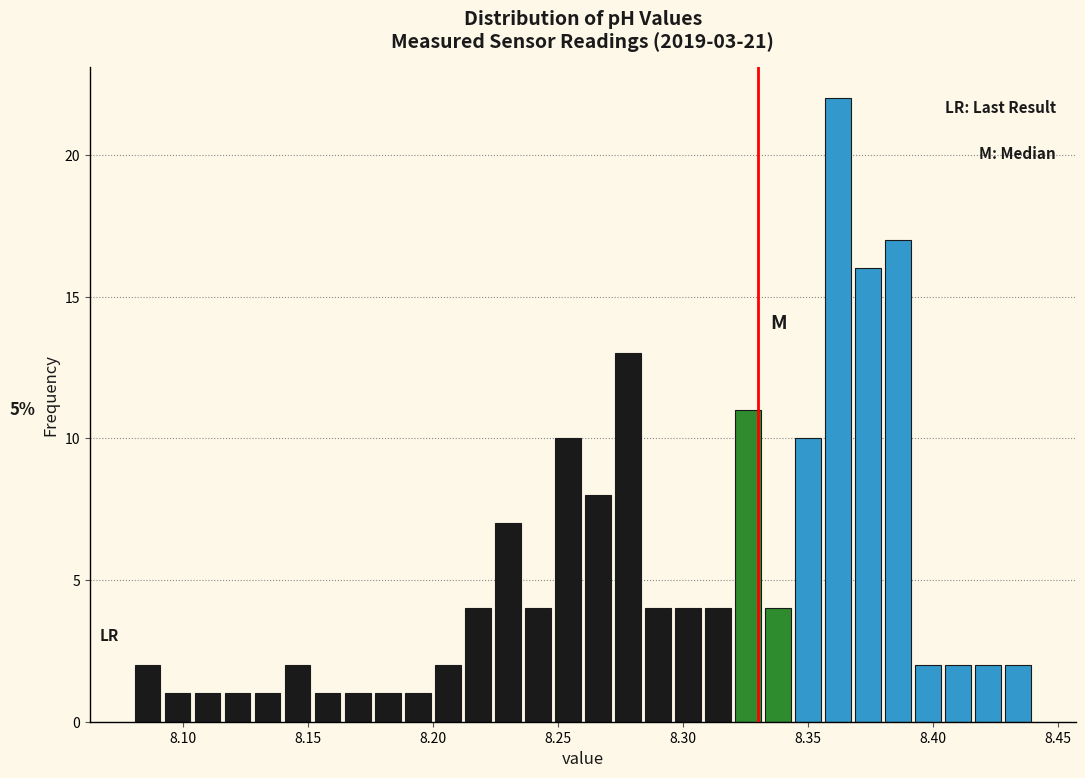

Read against the x-axis, roughly where is the centre of the tallest bar?

8.360